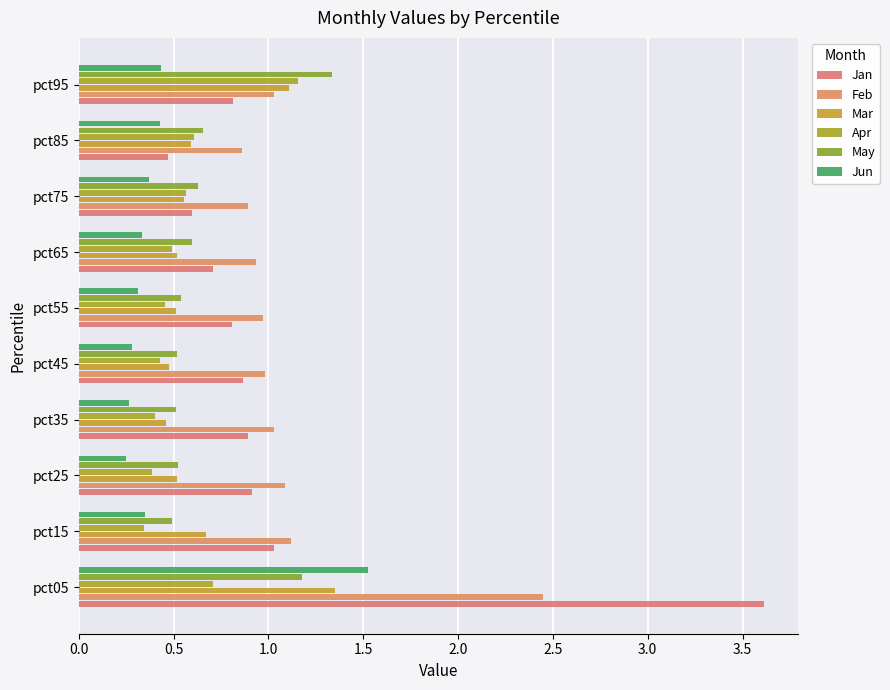

How many categories are shown in the chart?

10